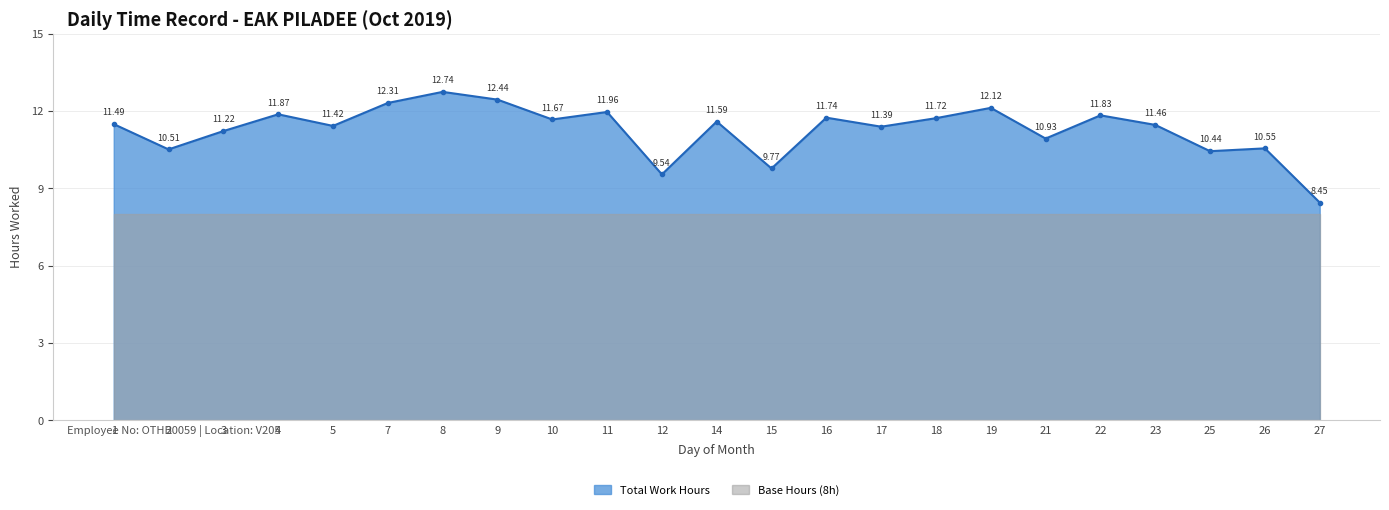

Rank the categories by value from lowest to highest.

27, 12, 15, 25, 2, 26, 21, 3, 17, 5, 23, 1, 14, 10, 18, 16, 22, 4, 11, 19, 7, 9, 8